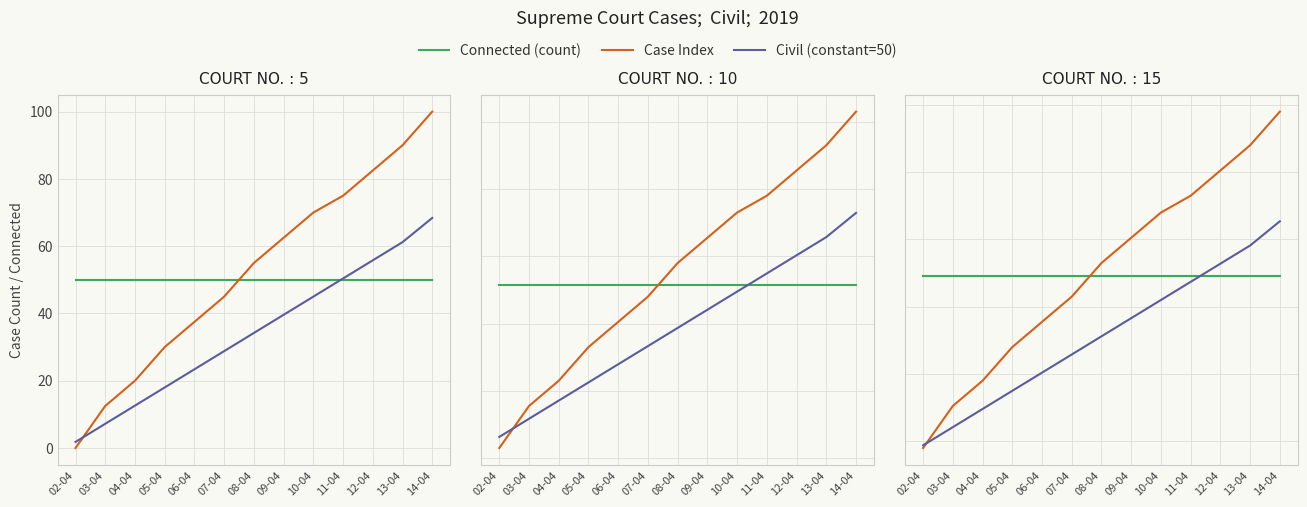

What is the difference between the maximum and second lowest values in the Civil (constant=50) series?

61.2